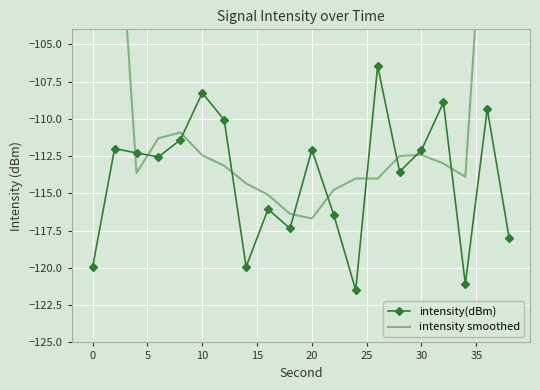

What is the highest value of the intensity(dBm) series?

-106.5